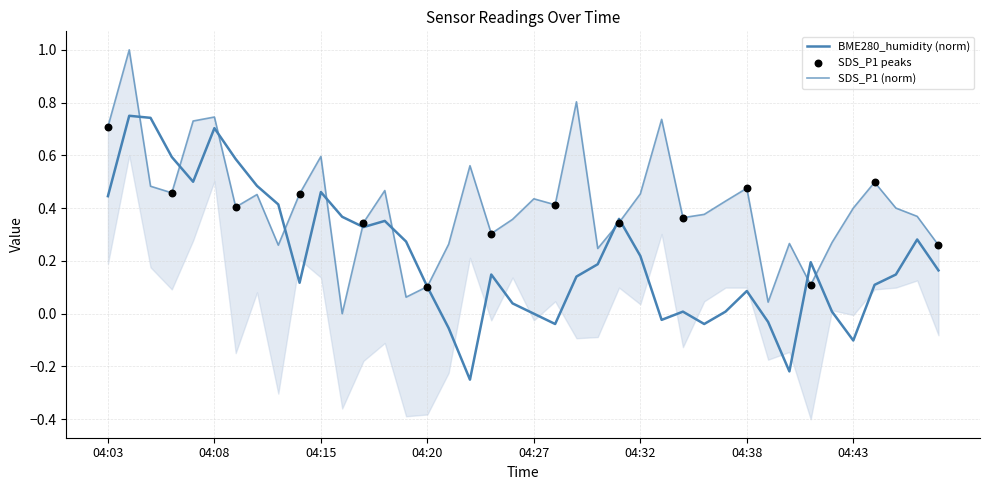

Which series has the largest total across all categories?

SDS_P1